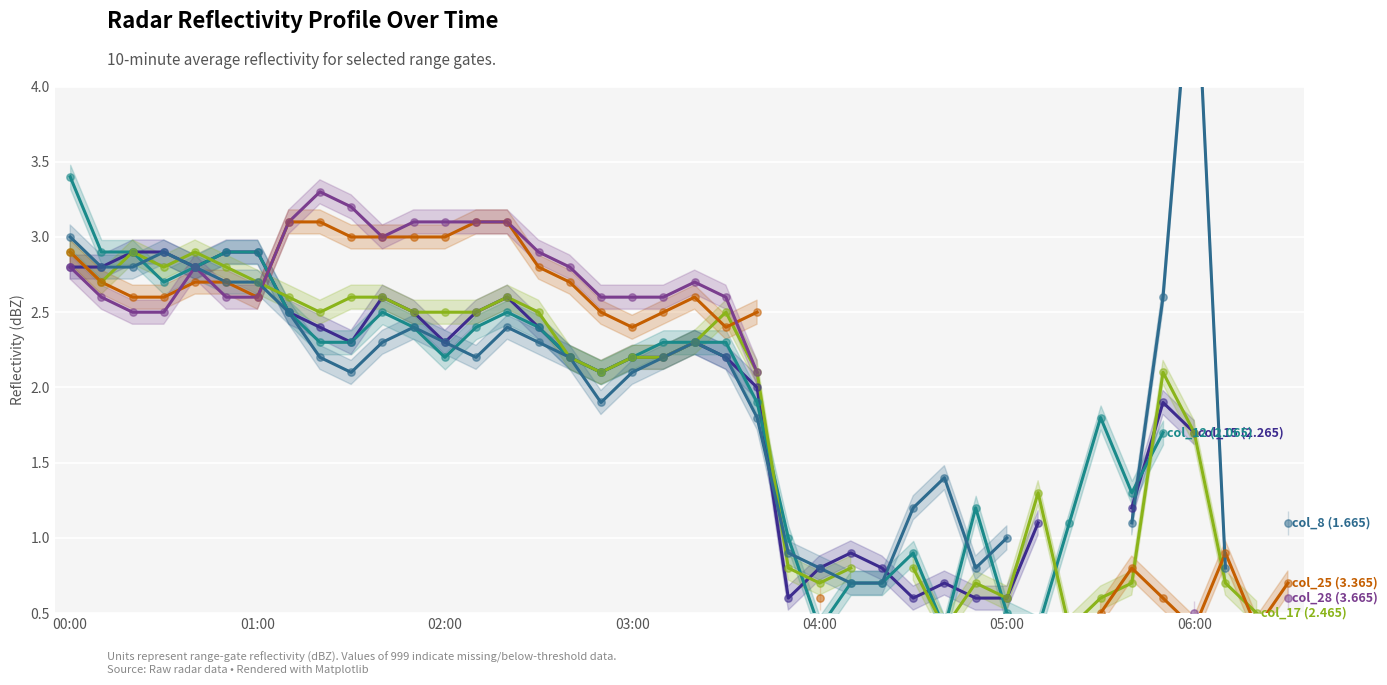

What are all the series names shown in the legend?

col_15 (2.265), col_12 (2.065), col_17 (2.465), col_25 (3.365), col_28 (3.665), col_8 (1.665)